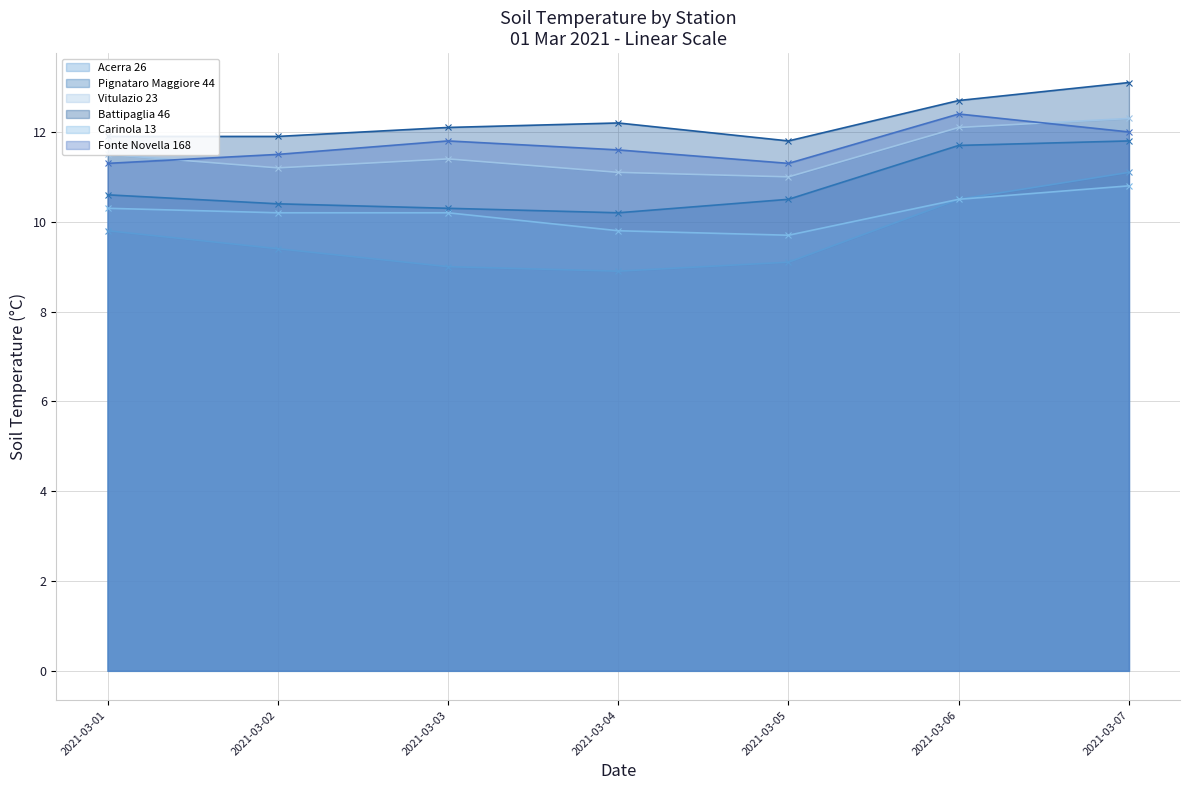

Between 2021-03-02 and 2021-03-05, which is larger?

2021-03-02